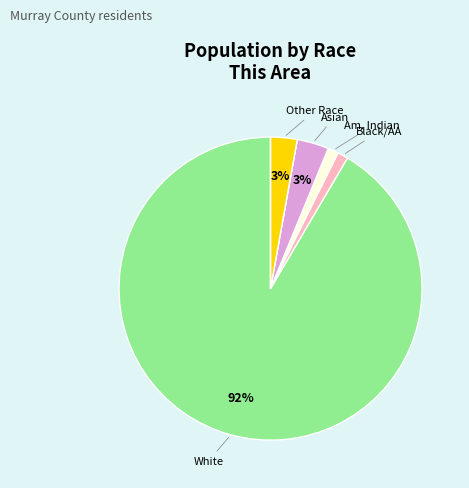

Is there any slice that represents more than half of the pie?

Yes